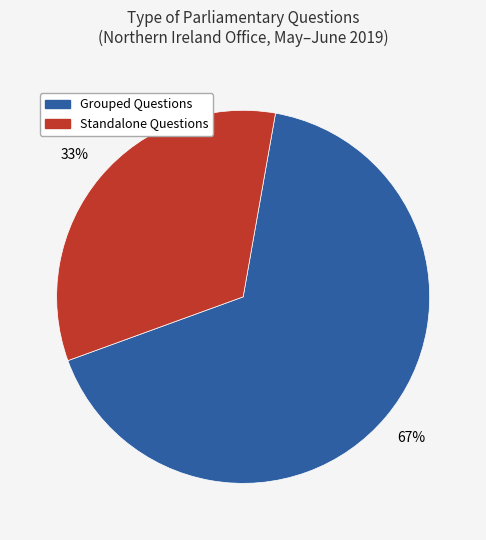

To the nearest percent, what is the average slice percentage?

50%